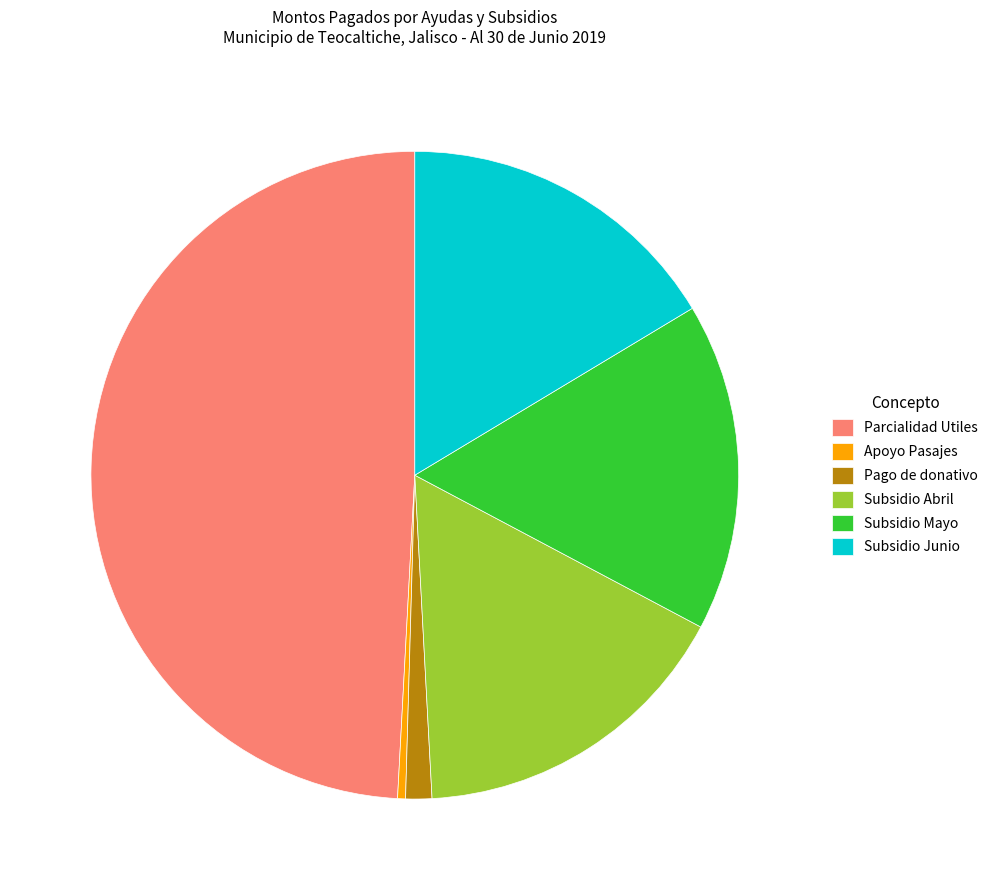

Is Subsidio Junio the majority of the pie?

No